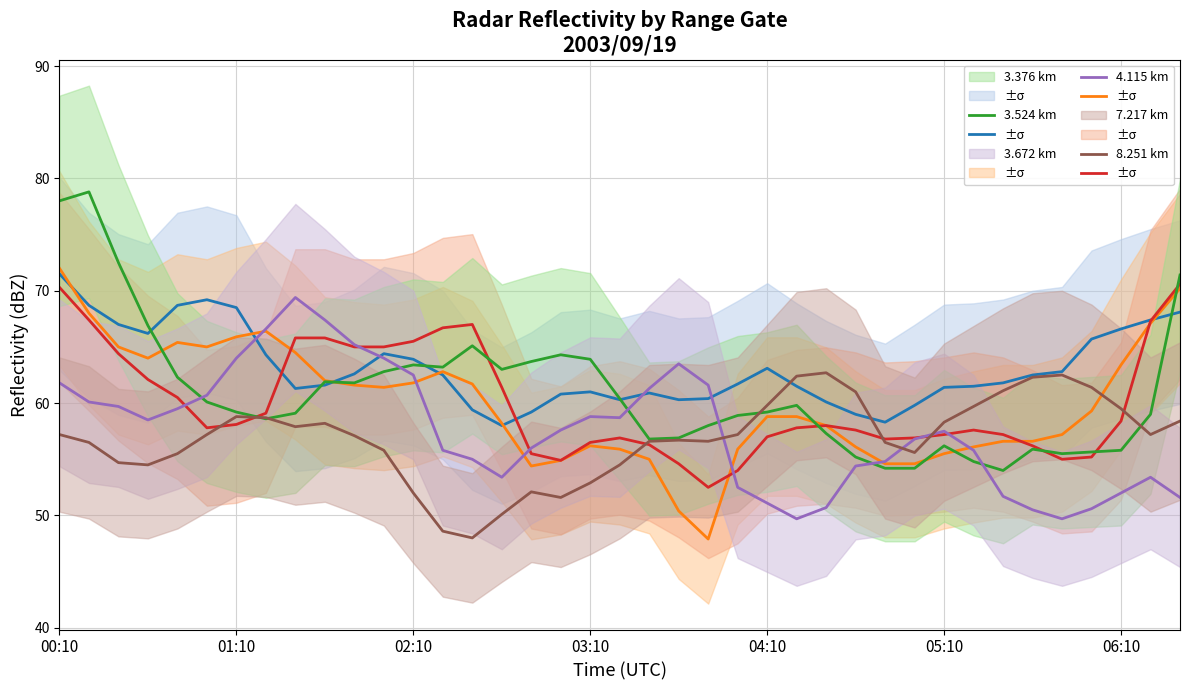

How many data points in 3.524 km are less than 58?

16